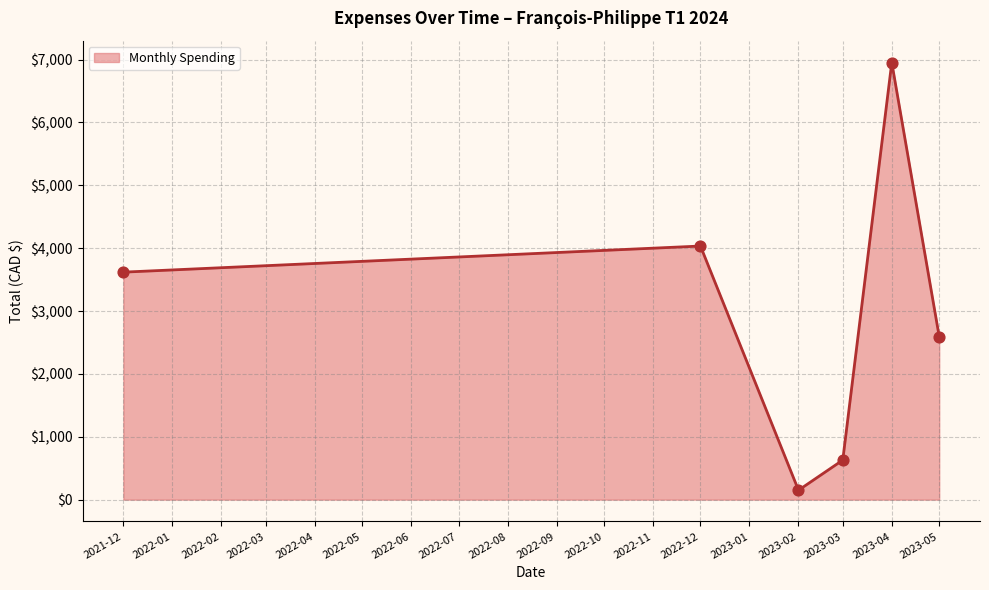

Which has a higher value, 2023-03 or 2022-12?

2022-12